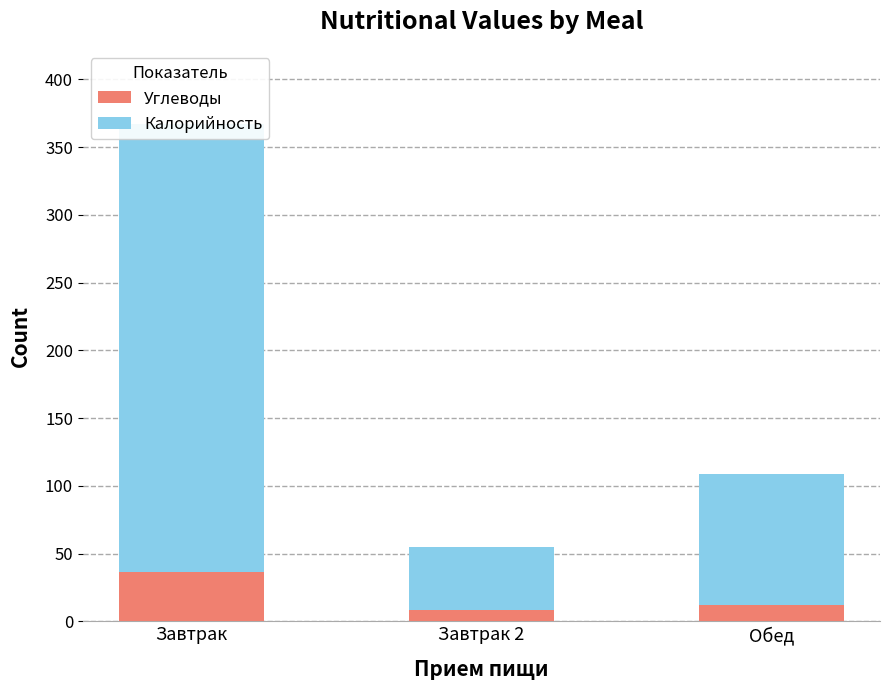

True or false: Калорийность has a value of 330.5 at Завтрак.

True